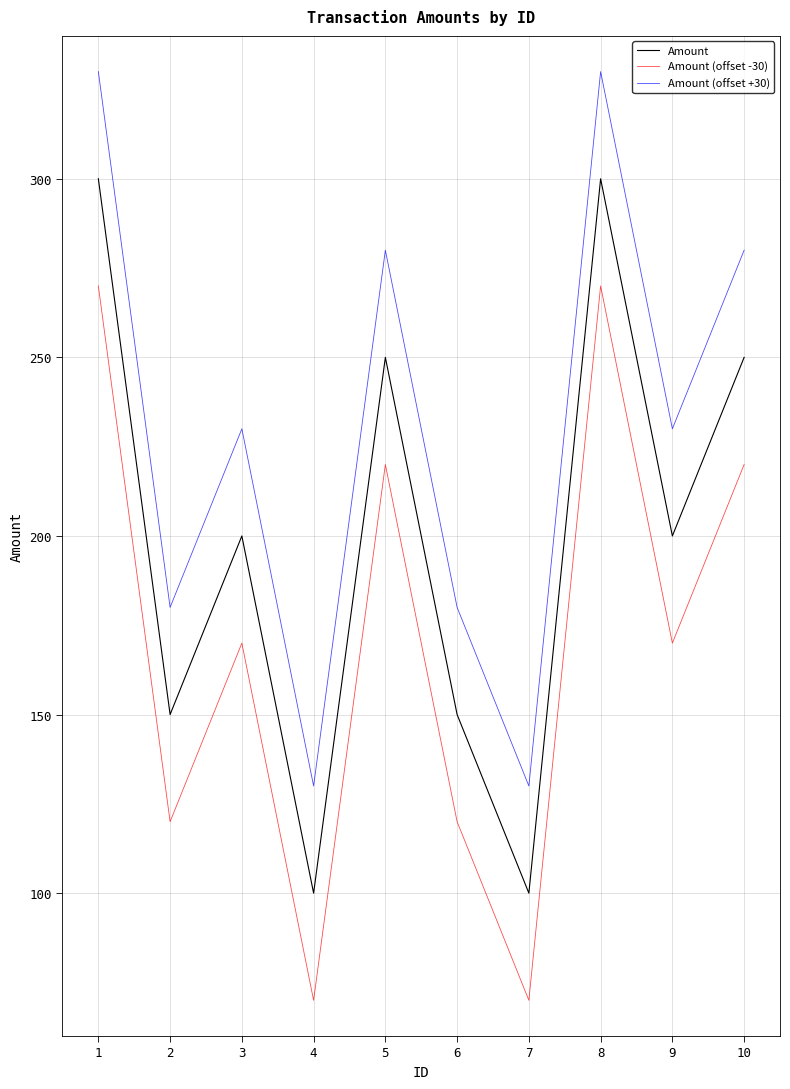

Count the number of data series in this chart.

3